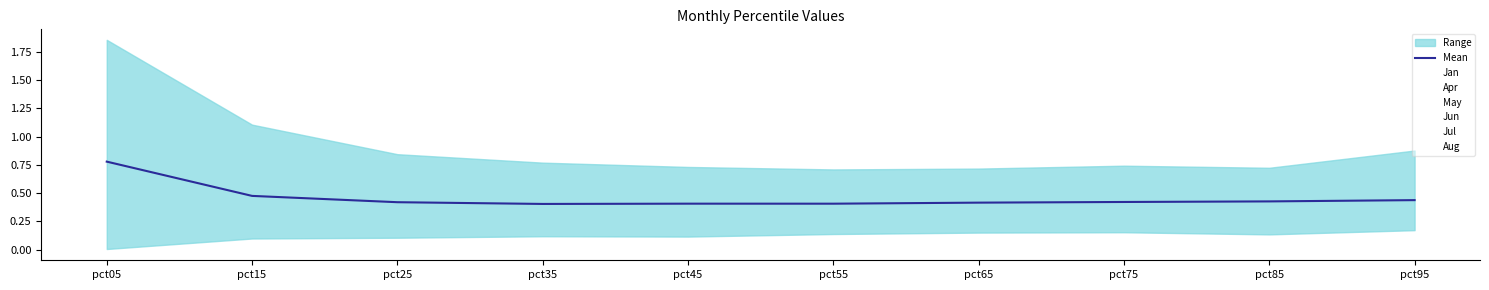

Reading right to left, extract all data points from this chart.

0.4	0.4	0.4	0.4	0.4	0.4	0.4	0.4	0.5	0.8